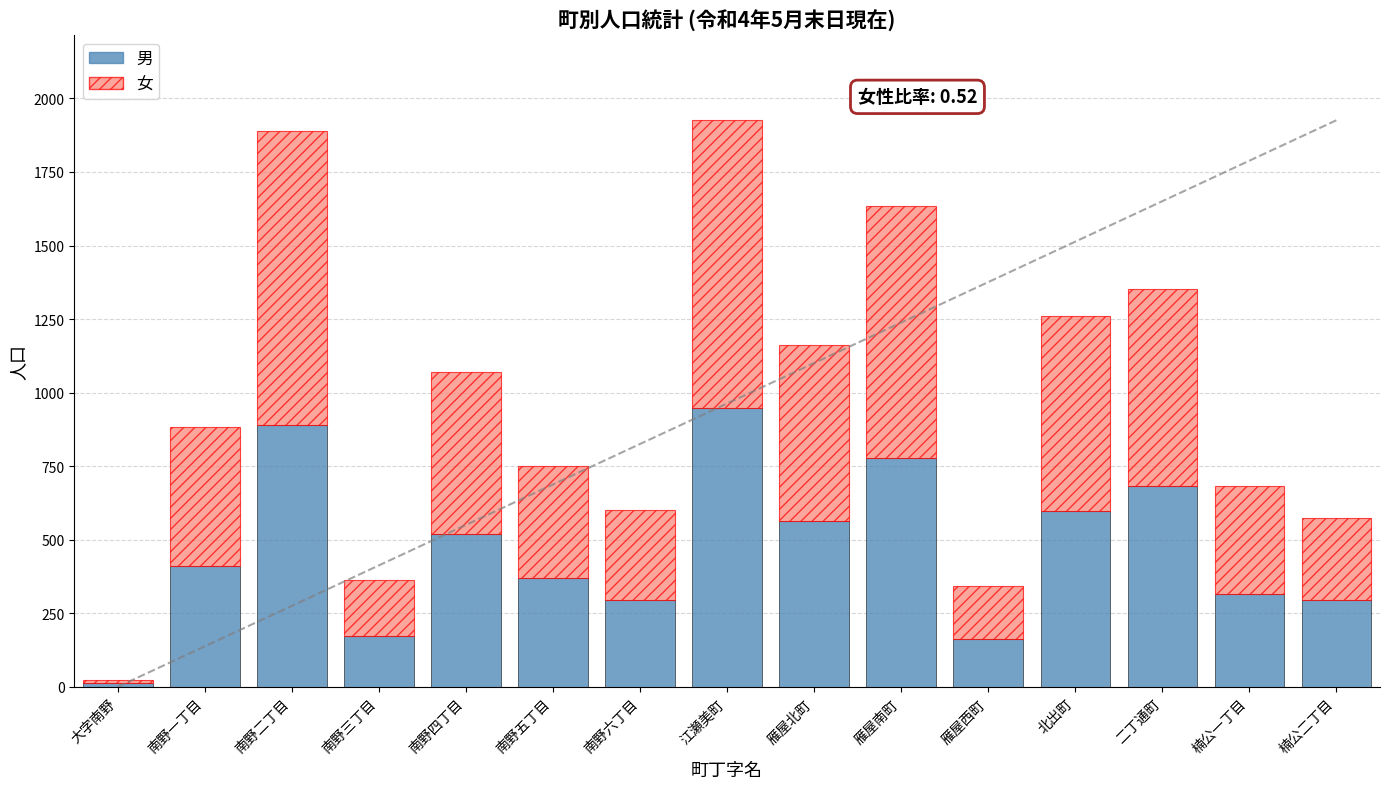

At which label does 男 reach its peak?

江瀬美町